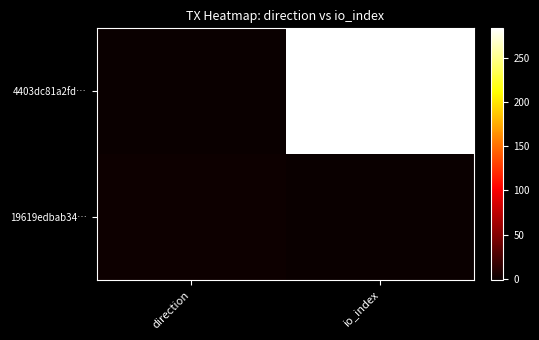

List the series in order of their overall mean, lowest first.

19619edbab34…, 4403dc81a2fd…